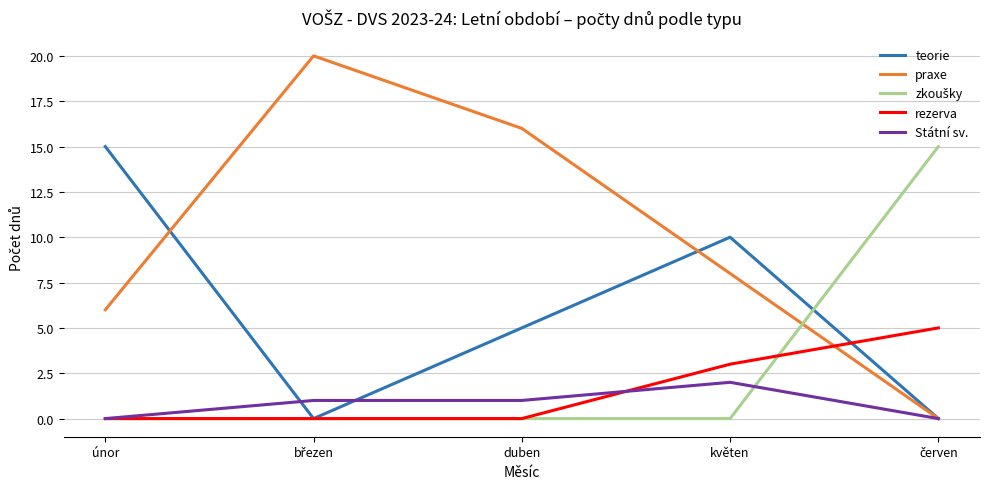

True or false: rezerva has more than 1 interior local peaks.

False